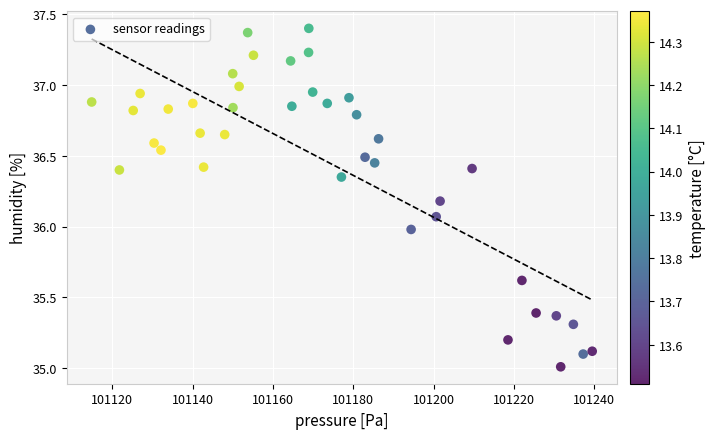

What is the range of X values (max minus min)?

124.6